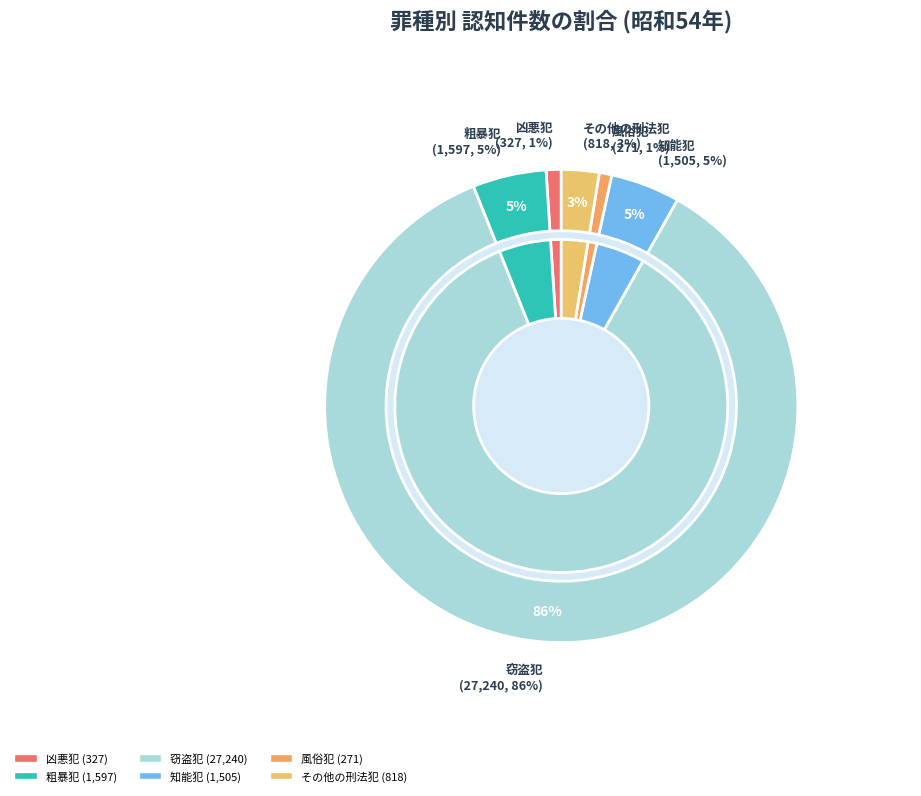

How many slices are in this pie chart?

6